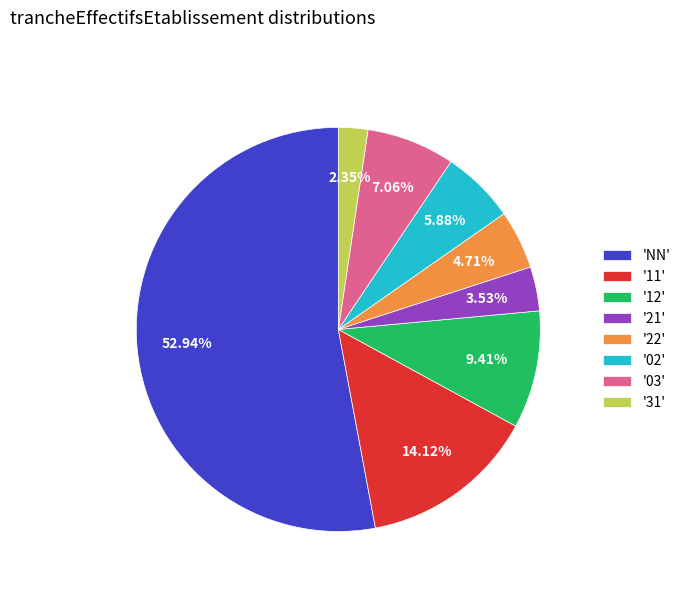

Rank the categories by value from highest to lowest.

'NN', '11', '12', '03', '02', '22', '21', '31'